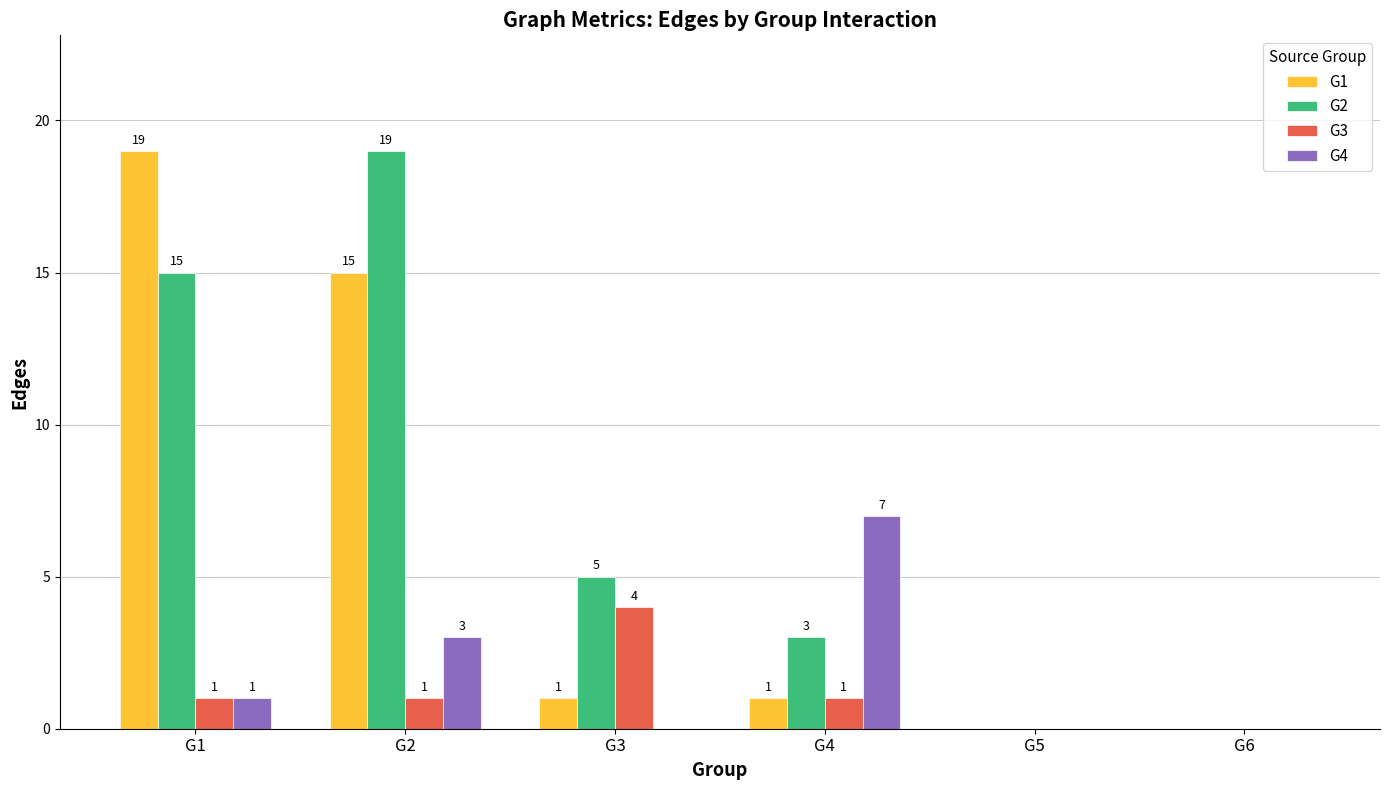

How many groups of bars are there?

6